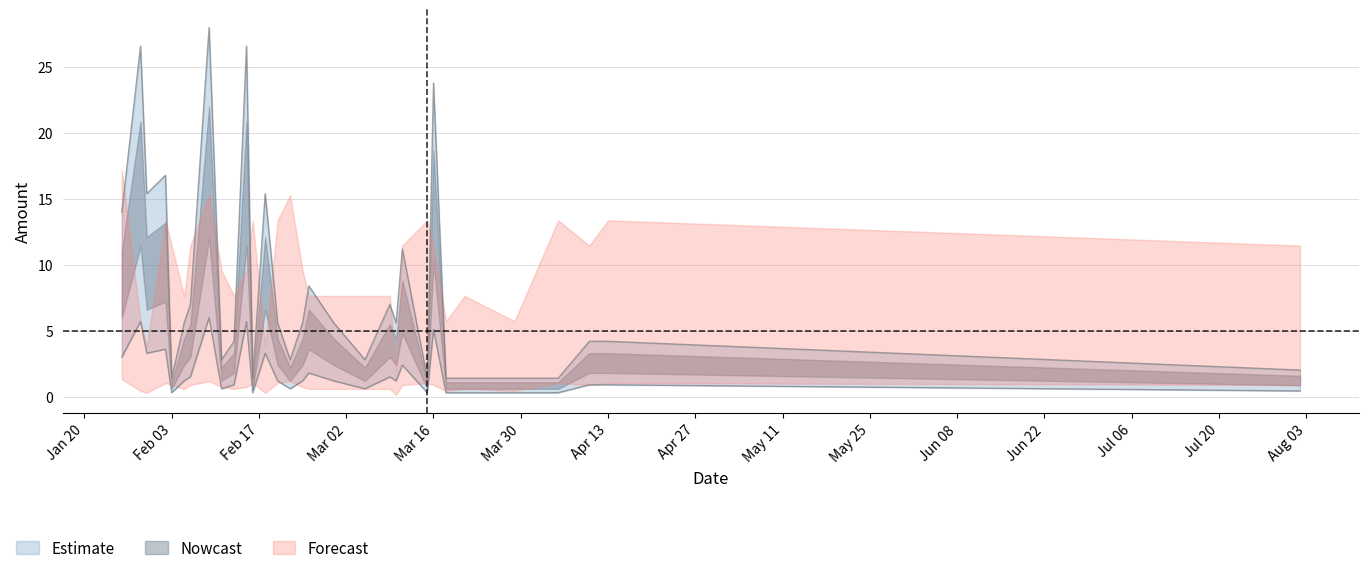

Where does the data first go above 5?

2020-01-26